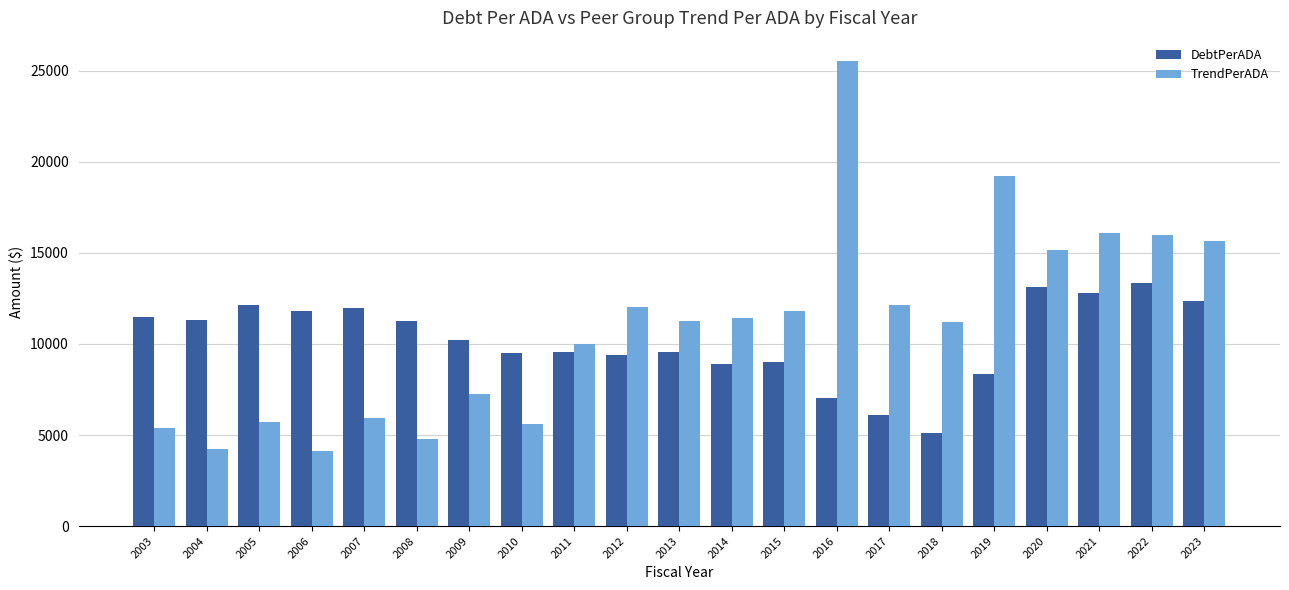

Is it true that DebtPerADA equals 7877.1 at 2018?

False